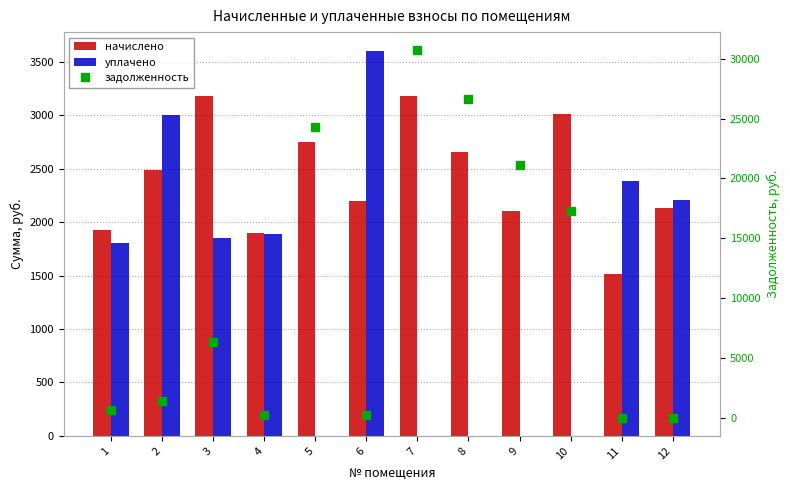

True or false: уплачено has a value of 0.0 at 7.

True